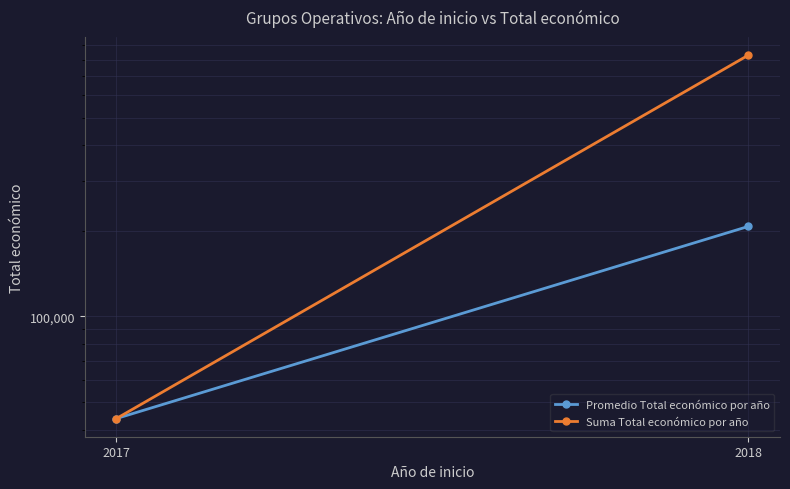

The value of Suma Total económico por año at 2018 is 221444.1. True or false?

False